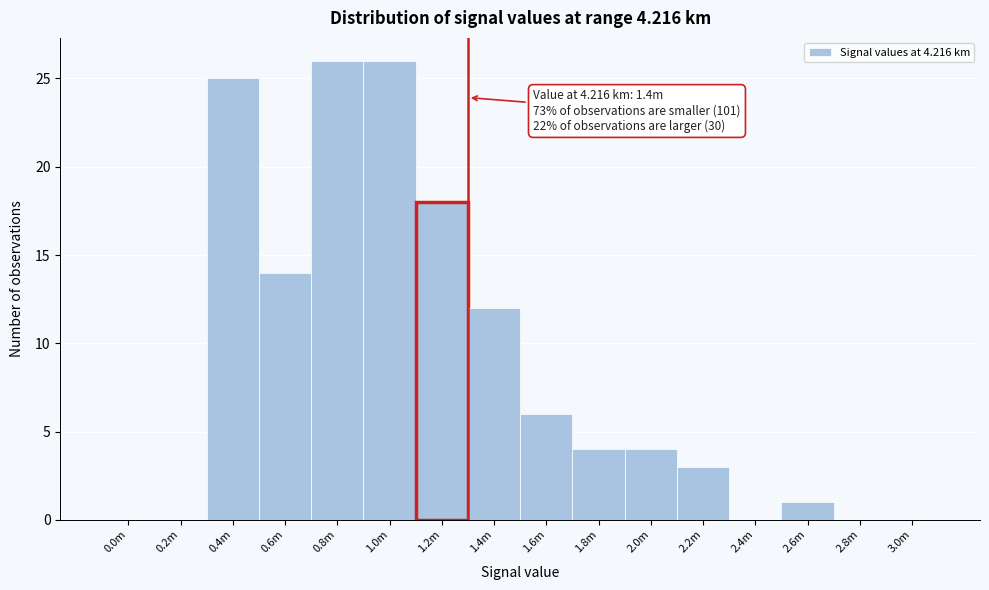

Reading left to right, list all the values displayed in this chart.

0.0m=0	0.2m=0	0.4m=25	0.6m=14	0.8m=26	1.0m=26	1.2m=18	1.4m=12	1.6m=6	1.8m=4	2.0m=4	2.2m=3	2.4m=0	2.6m=1	2.8m=0	3.0m=0